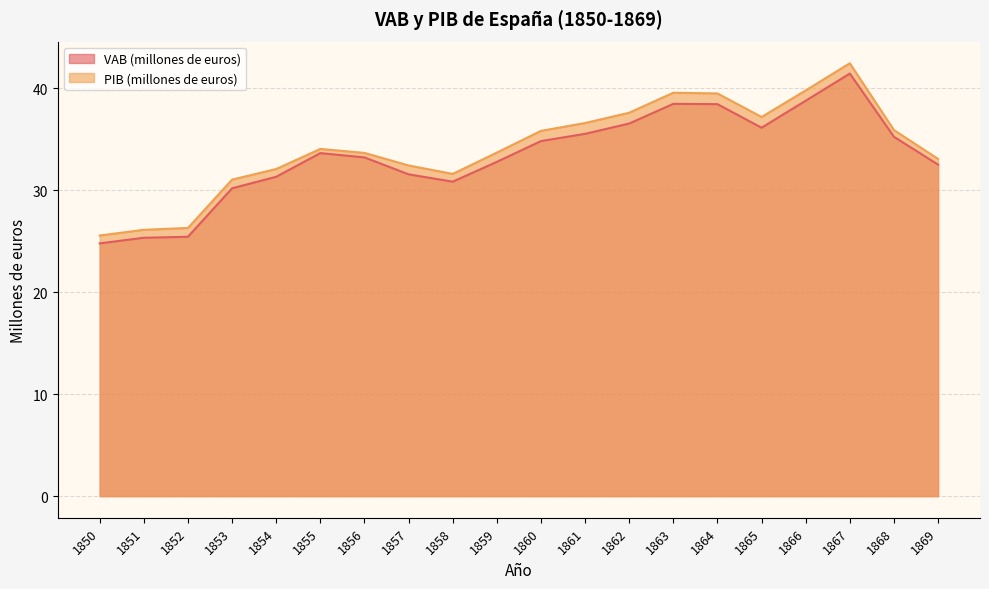

What is the difference between the maximum and minimum values in the PIB (millones de euros) series?

16.9